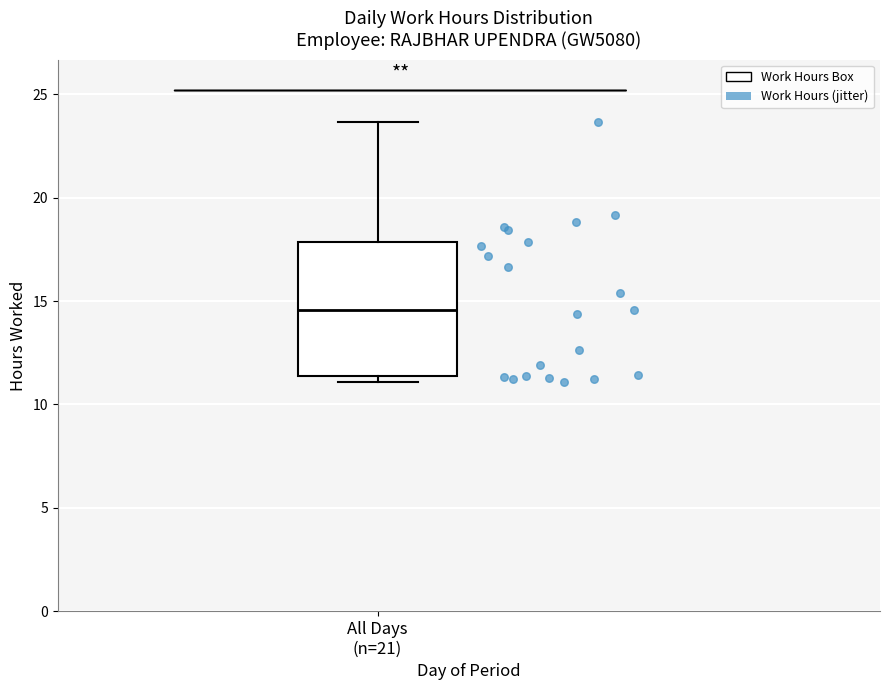

Where is the lower edge of the box for All Days (n=21) on the y-axis? The values are not printed on the chart, so give them approximately, as read against the axis.

11.5